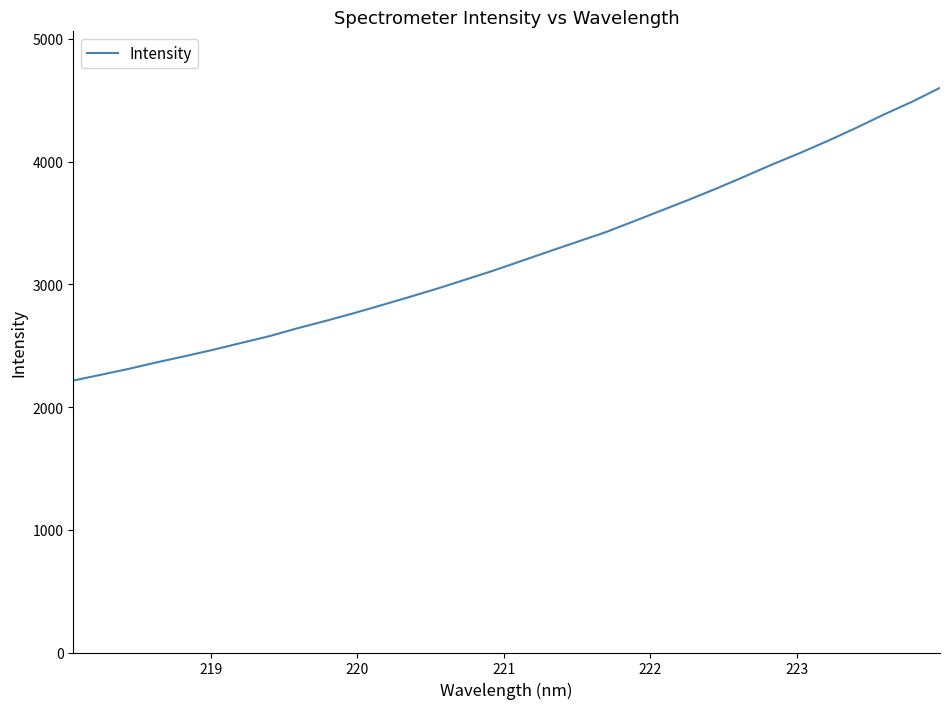

How many lines are shown in the chart?

1